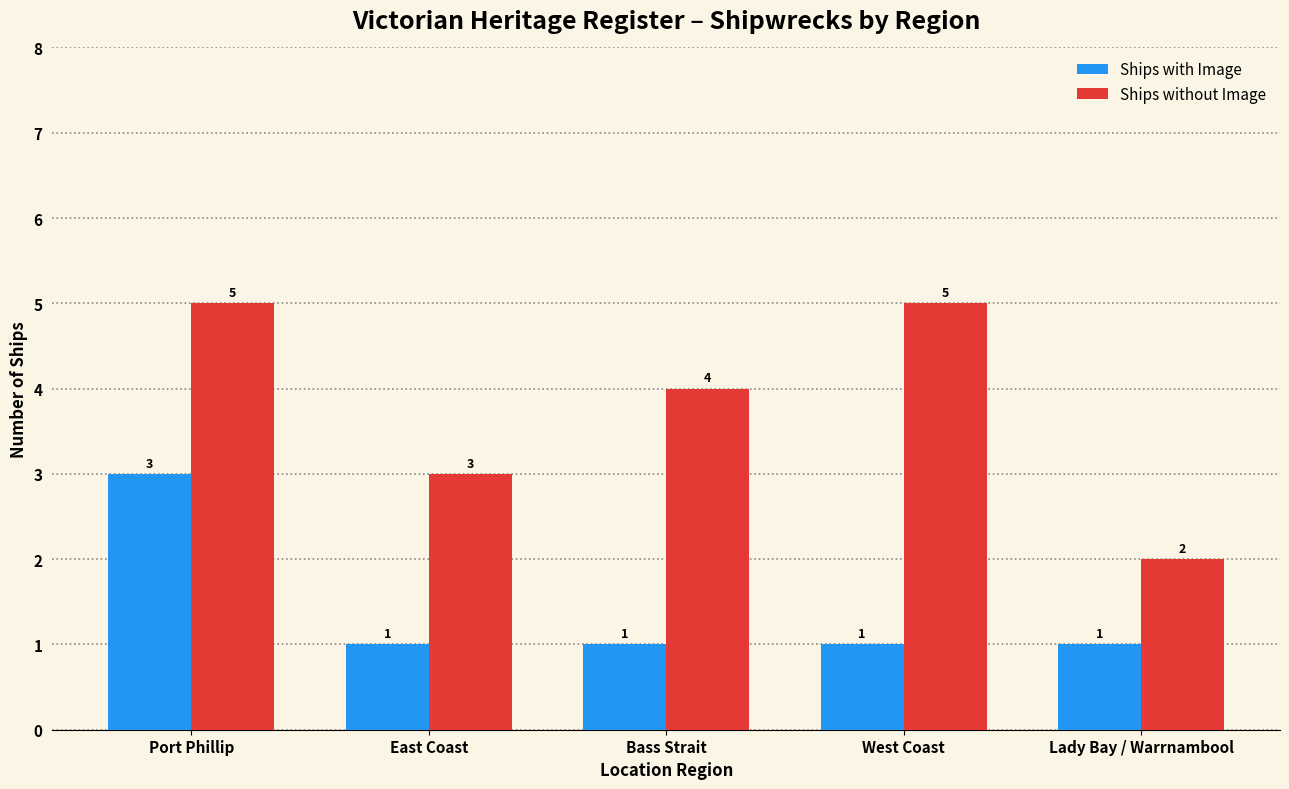

At Bass Strait, list the series in order from smallest to largest.

Ships with Image, Ships without Image